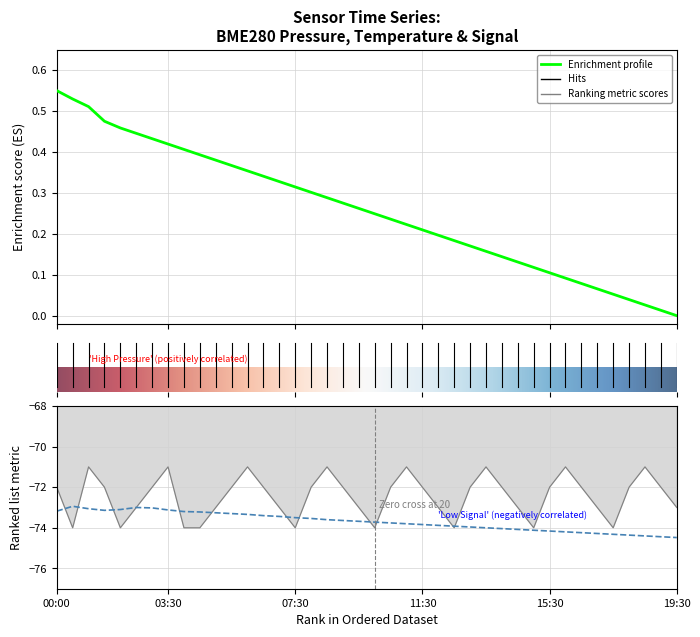

Reading left to right, transcribe all the data shown in this chart.

BME280_temperature: 00:00=-73.2	00:30=-72.9	01:00=-73.1	01:30=-73.1	02:00=-73.1	02:30=-73.0	03:00=-73.0	03:30=-73.1	04:00=-73.2	04:30=-73.2	05:00=-73.3	05:30=-73.3	06:00=-73.3	06:30=-73.4	07:00=-73.4	07:30=-73.5	08:00=-73.5	08:30=-73.6	09:00=-73.6	09:30=-73.7	10:00=-73.7	10:30=-73.8	11:00=-73.8	11:30=-73.8	12:00=-73.9	12:30=-73.9	13:00=-74.0	13:30=-74.0	14:00=-74.0	14:30=-74.1	15:00=-74.1	15:30=-74.2	16:00=-74.2	16:30=-74.2	17:00=-74.3	17:30=-74.3	18:00=-74.4	18:30=-74.4	19:00=-74.4	19:30=-74.5
BME280_pressure: 00:00=0.6	00:30=0.5	01:00=0.5	01:30=0.5	02:00=0.5	02:30=0.4	03:00=0.4	03:30=0.4	04:00=0.4	04:30=0.4	05:00=0.4	05:30=0.4	06:00=0.4	06:30=0.3	07:00=0.3	07:30=0.3	08:00=0.3	08:30=0.3	09:00=0.3	09:30=0.3	10:00=0.2	10:30=0.2	11:00=0.2	11:30=0.2	12:00=0.2	12:30=0.2	13:00=0.2	13:30=0.2	14:00=0.1	14:30=0.1	15:00=0.1	15:30=0.1	16:00=0.1	16:30=0.1	17:00=0.1	17:30=0.1	18:00=0.0	18:30=0.0	19:00=0.0	19:30=0.0
Signal: 00:00=-72.0	00:30=-74.0	01:00=-71.0	01:30=-72.0	02:00=-74.0	02:30=-73.0	03:00=-72.0	03:30=-71.0	04:00=-74.0	04:30=-74.0	05:00=-73.0	05:30=-72.0	06:00=-71.0	06:30=-72.0	07:00=-73.0	07:30=-74.0	08:00=-72.0	08:30=-71.0	09:00=-72.0	09:30=-73.0	10:00=-74.0	10:30=-72.0	11:00=-71.0	11:30=-72.0	12:00=-73.0	12:30=-74.0	13:00=-72.0	13:30=-71.0	14:00=-72.0	14:30=-73.0	15:00=-74.0	15:30=-72.0	16:00=-71.0	16:30=-72.0	17:00=-73.0	17:30=-74.0	18:00=-72.0	18:30=-71.0	19:00=-72.0	19:30=-73.0